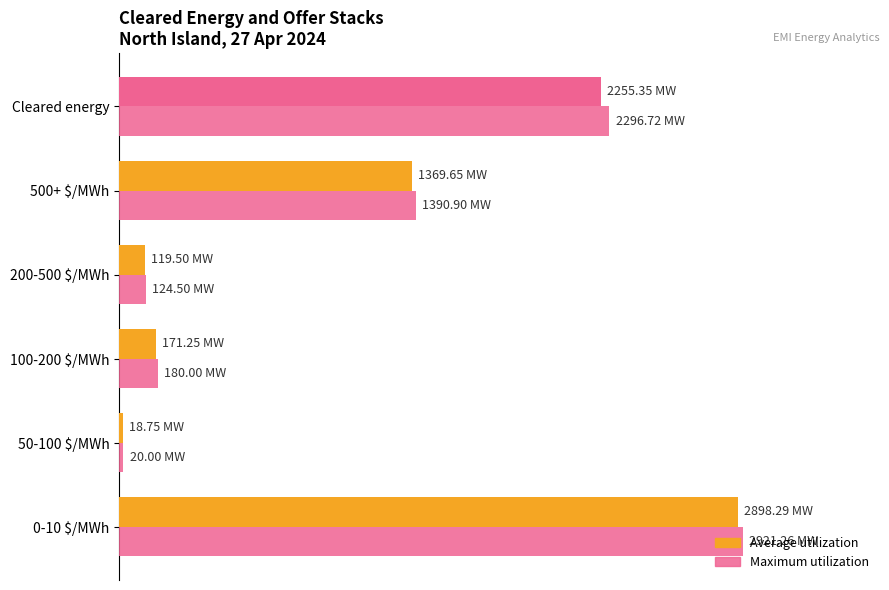

Reading left to right, what are all the values shown in this chart?

Average utilization: 0=2898.3	500=18.8	1000=171.2	1500=119.5	2000=1369.7	2500=2255.4
Maximum utilization: 0=2921.3	500=20.0	1000=180.0	1500=124.5	2000=1390.9	2500=2296.7